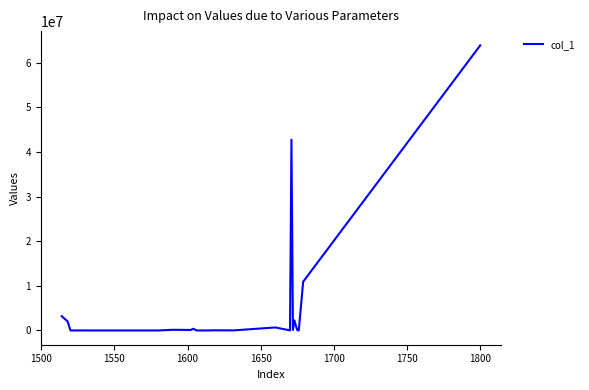

What is the difference between the maximum and minimum values?

63850955.0